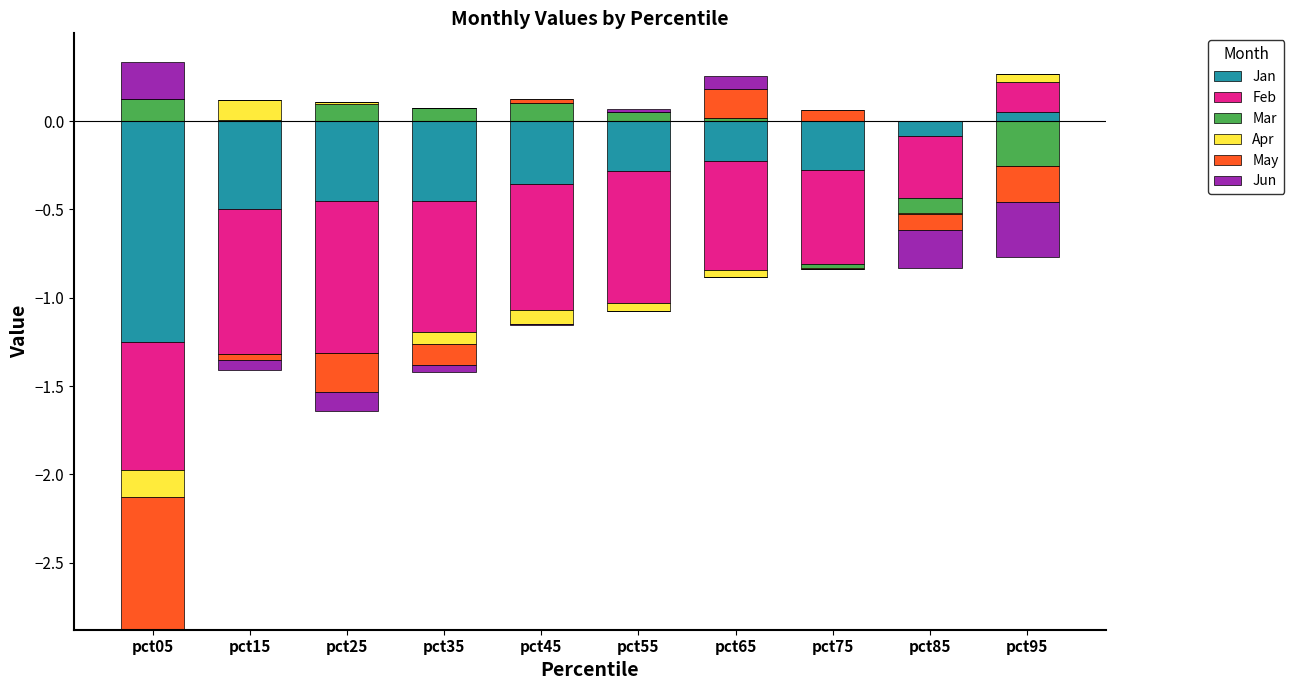

The value of Jun at pct45 is -0.1. True or false?

False